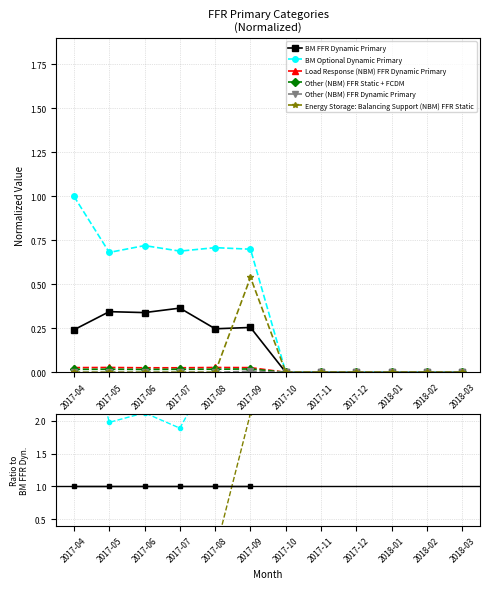

What is the label of the 12th point from the right?

2017-04